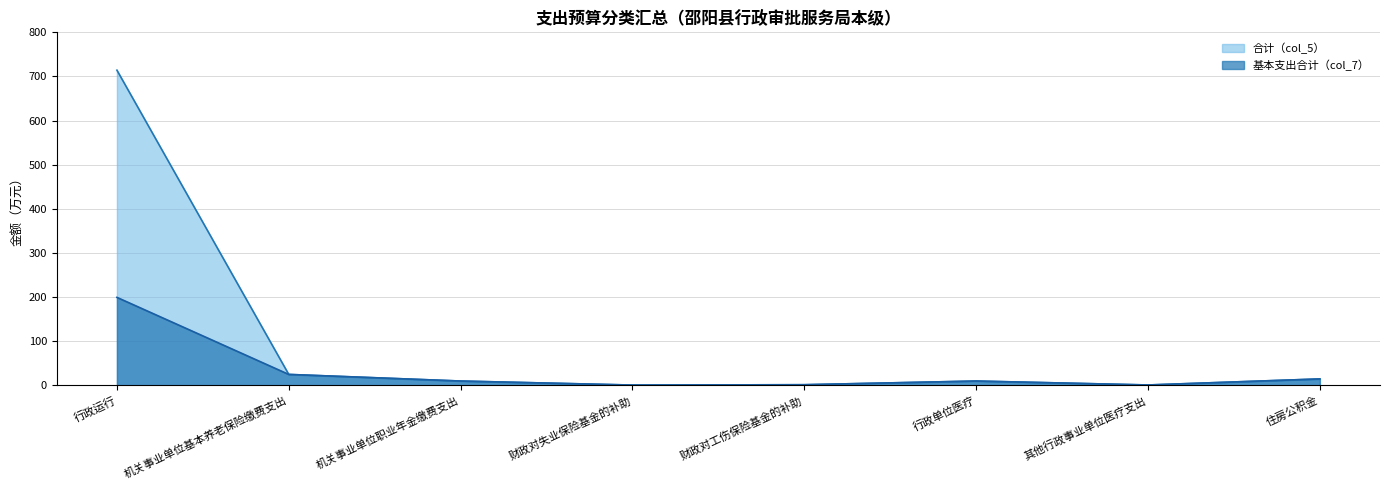

Is the value of 基本支出合计（col_7） at 其他行政事业单位医疗支出 greater than the value of 合计（col_5） at 财政对失业保险基金的补助?

Yes